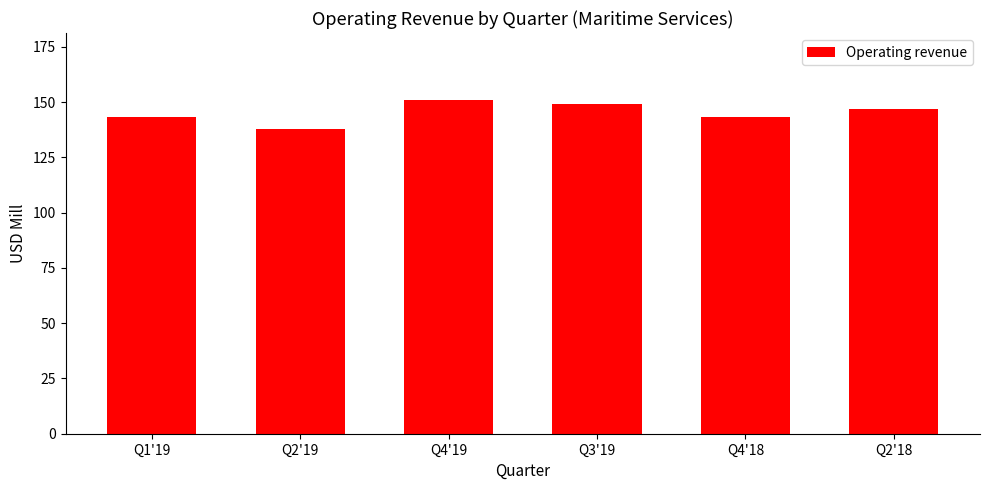

What is the ratio of the value at Q3'19 to the value at Q2'18?

1.0